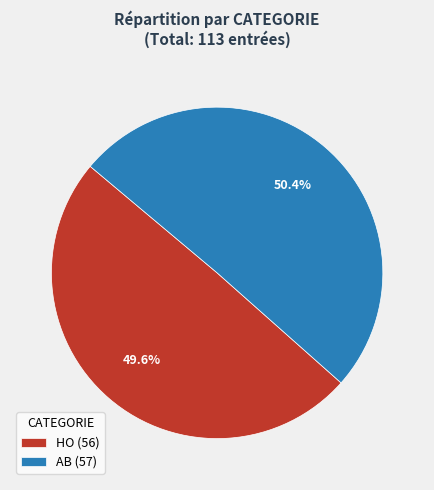

What is the largest slice in the pie chart?

AB